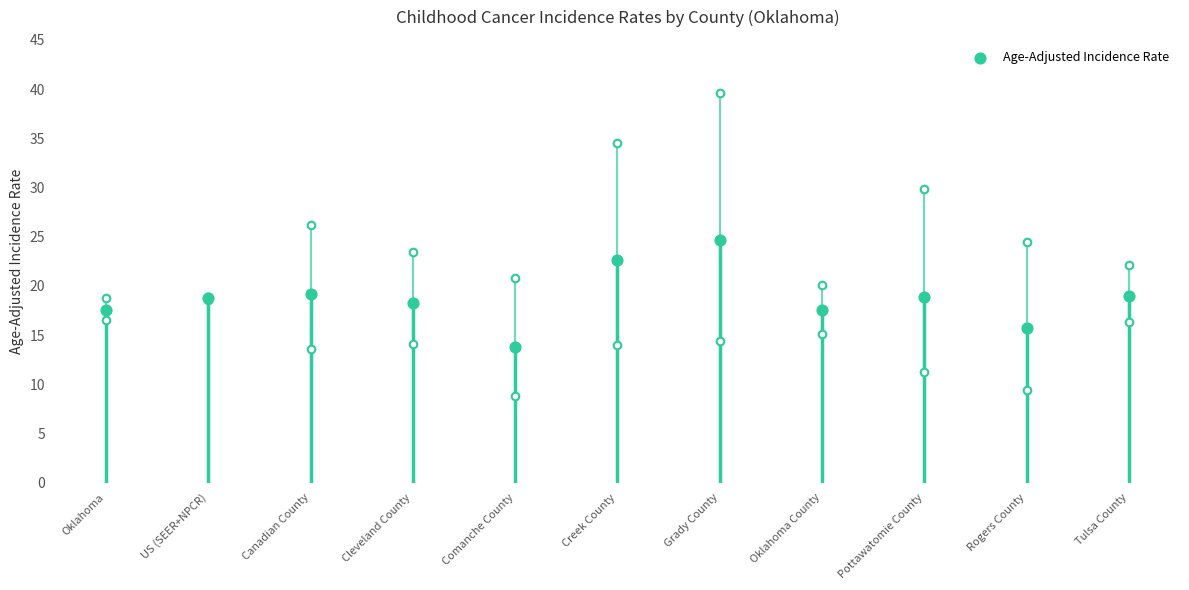

Between Pottawatomie County and Tulsa County, which is larger?

Tulsa County